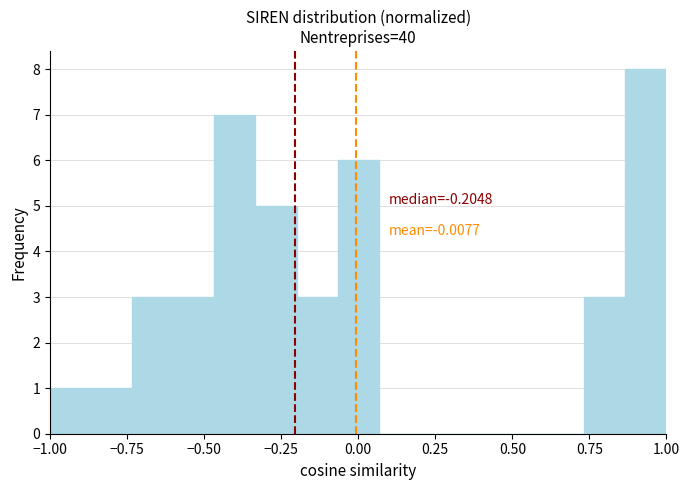

Around what value on the x-axis is the tallest bar? Give the approximate position of its centre, as read against the axis.

0.95